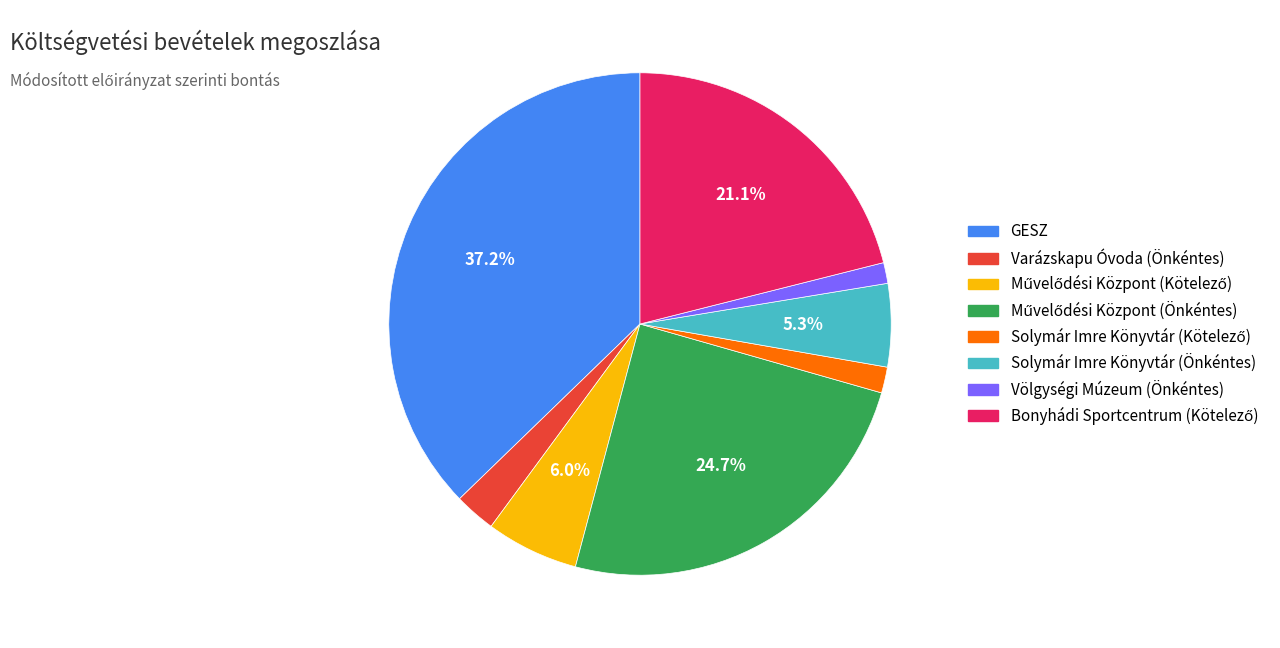

Is Varázskapu Óvoda (Önkéntes) the majority of the pie?

No